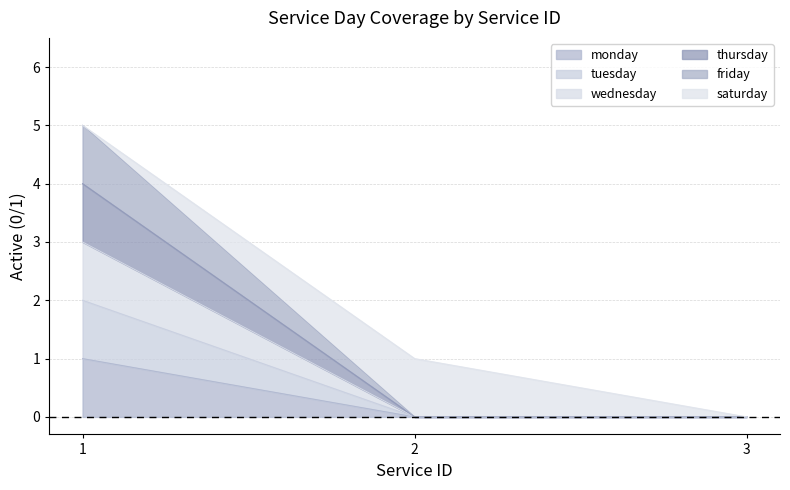

What is the difference between the maximum and minimum values in the friday series?

5